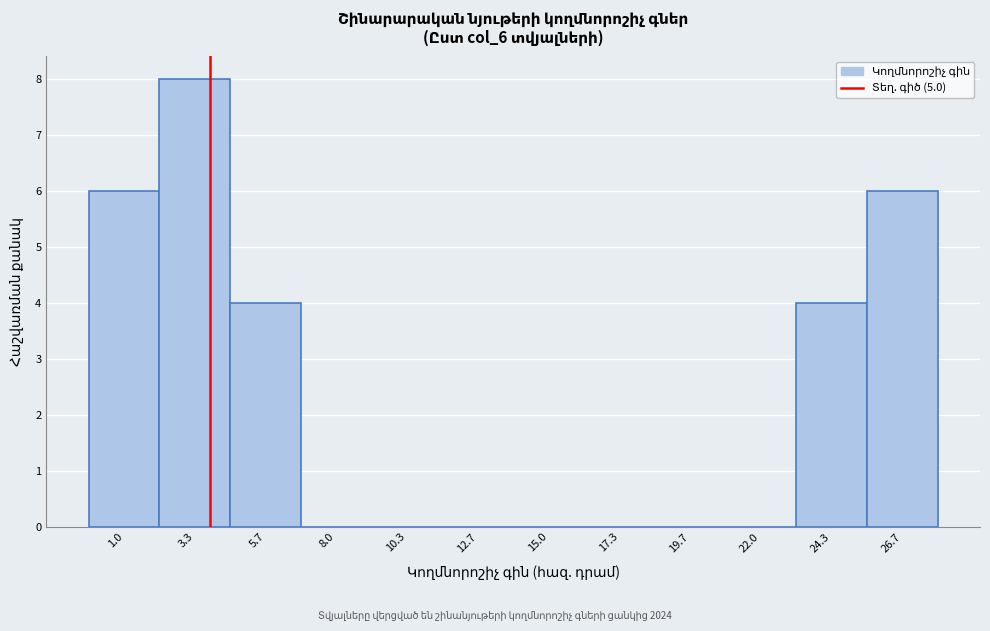

Reading right to left, extract all data points from this chart.

26.7=6	24.3=4	22.0=0	19.7=0	17.3=0	15.0=0	12.7=0	10.3=0	8.0=0	5.7=4	3.3=8	1.0=6